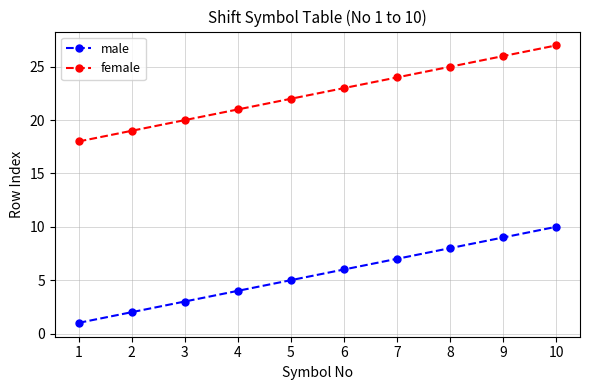

True or false: male and female intersect in this chart.

False